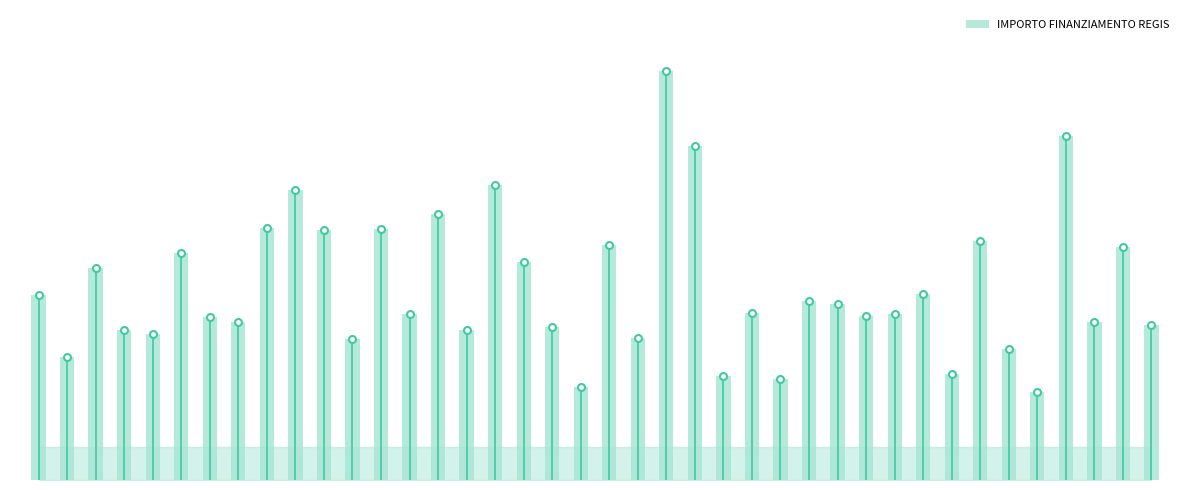

What is the change in value from 1 to 22?

+83659.6